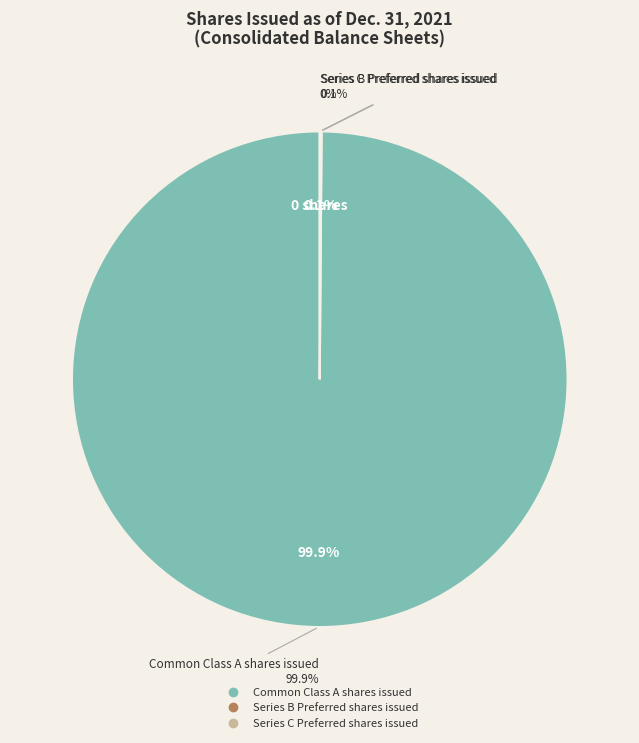

Rank the categories by value from highest to lowest.

Common Class A shares issued, Series B Preferred shares issued, Series C Preferred shares issued